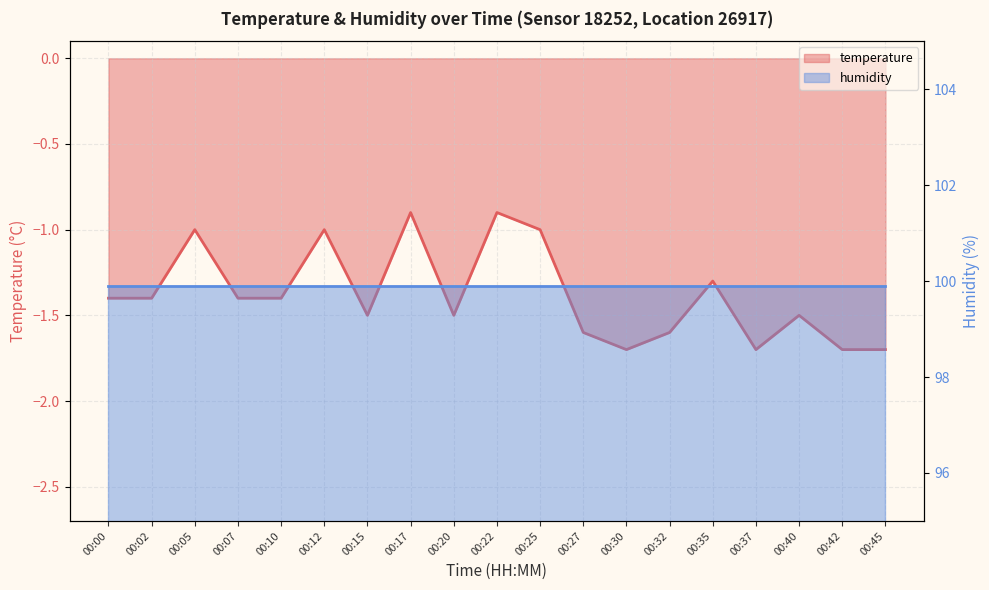

Reading left to right, what are all the values shown in this chart?

00:00=-1.4	00:02=-1.4	00:05=-1.0	00:07=-1.4	00:10=-1.4	00:12=-1.0	00:15=-1.5	00:17=-0.9	00:20=-1.5	00:22=-0.9	00:25=-1.0	00:27=-1.6	00:30=-1.7	00:32=-1.6	00:35=-1.3	00:37=-1.7	00:40=-1.5	00:42=-1.7	00:45=-1.7